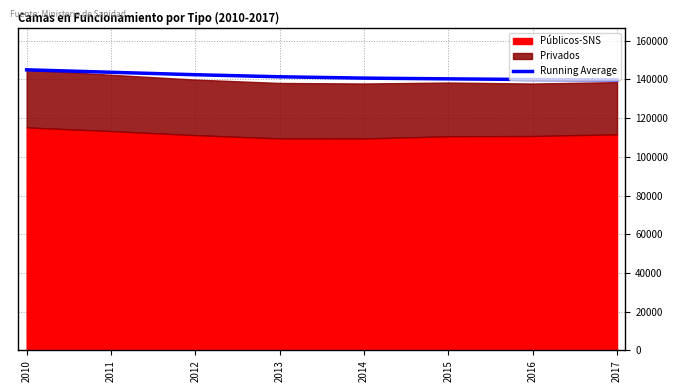

Rank the categories by value from lowest to highest.

2017, 2016, 2015, 2014, 2013, 2012, 2011, 2010